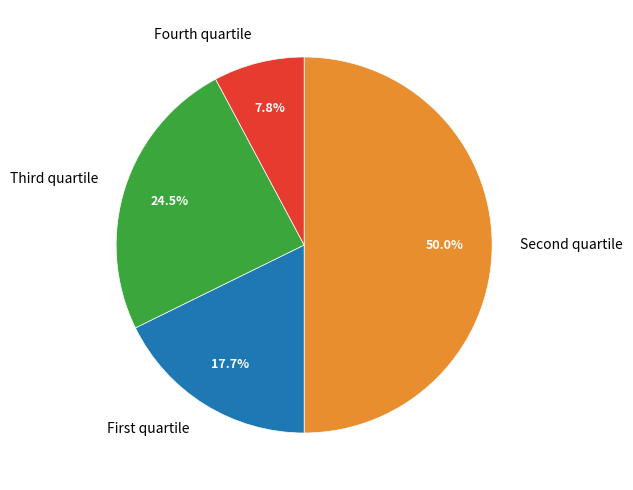

Does Fourth quartile account for over 50% of the chart?

No